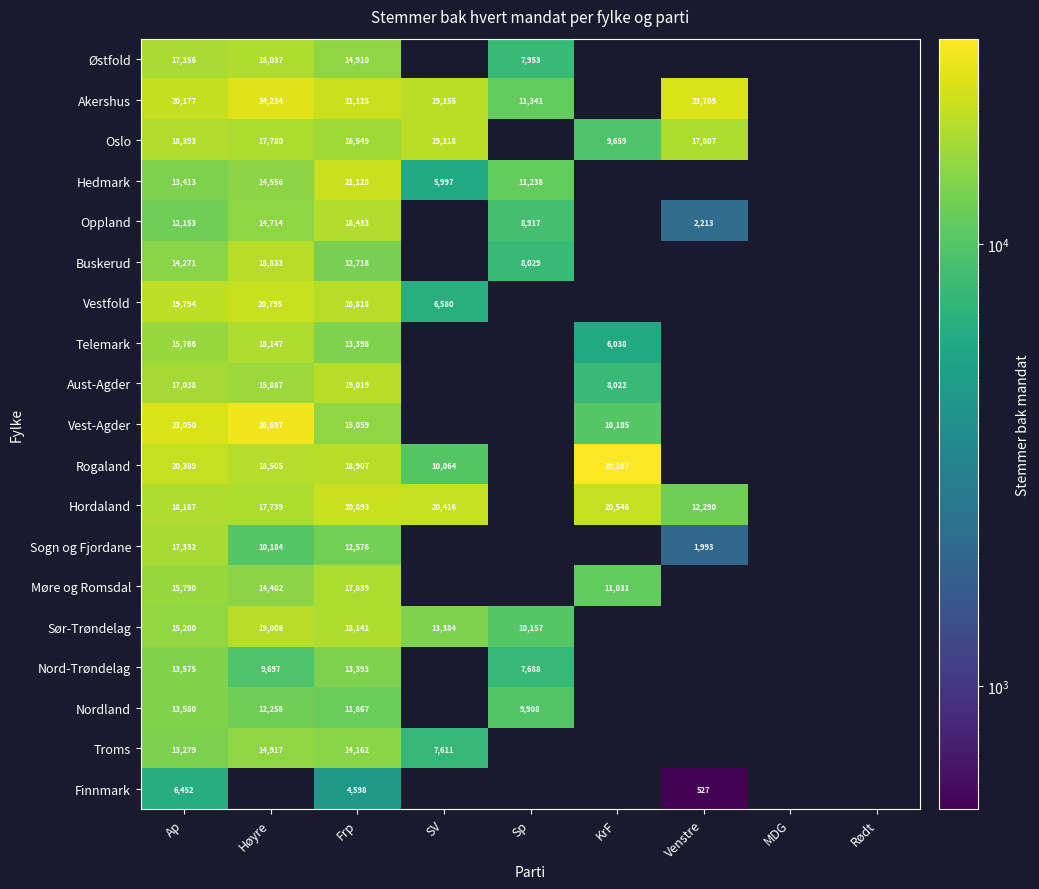

What is the smallest value displayed?

527.0